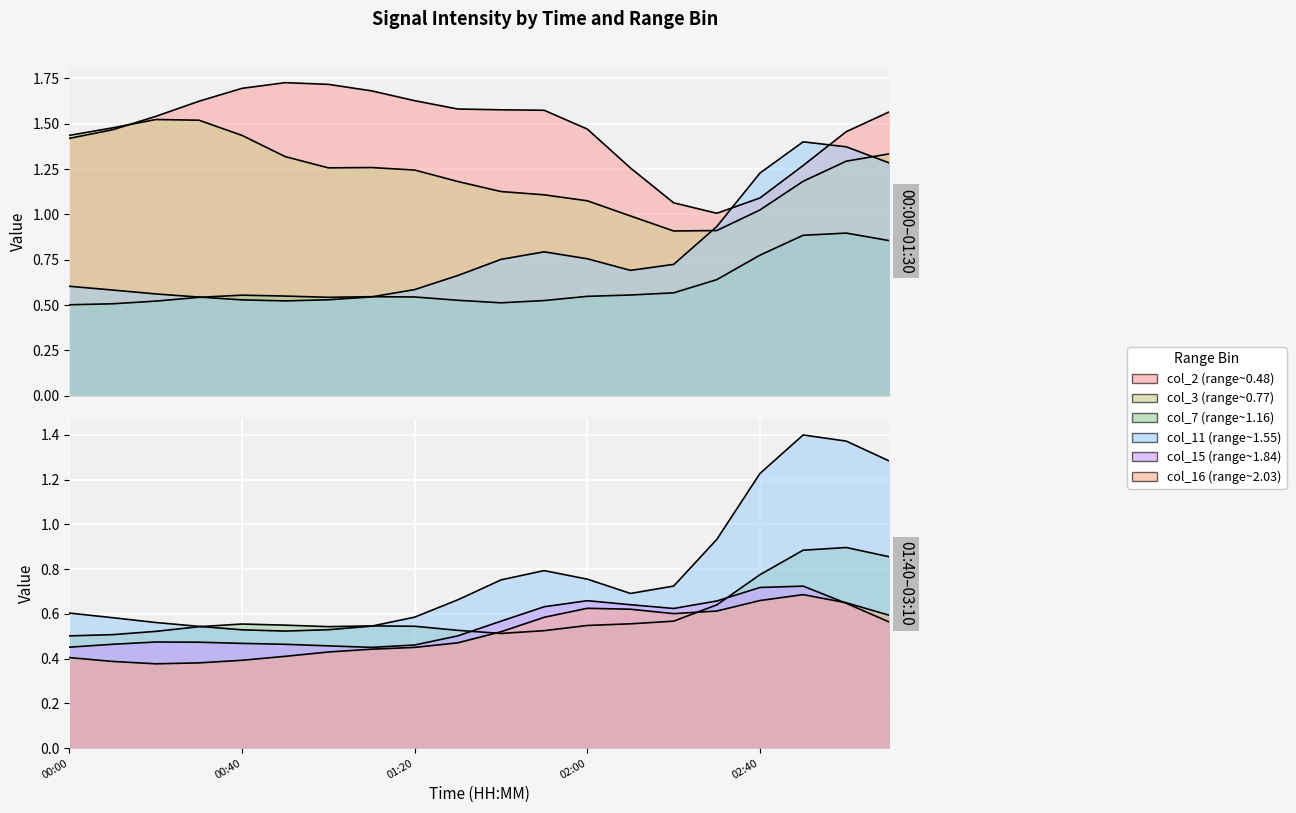

True or false: col_16 (range~2.03) and col_15 (range~1.84) cross at least once.

True